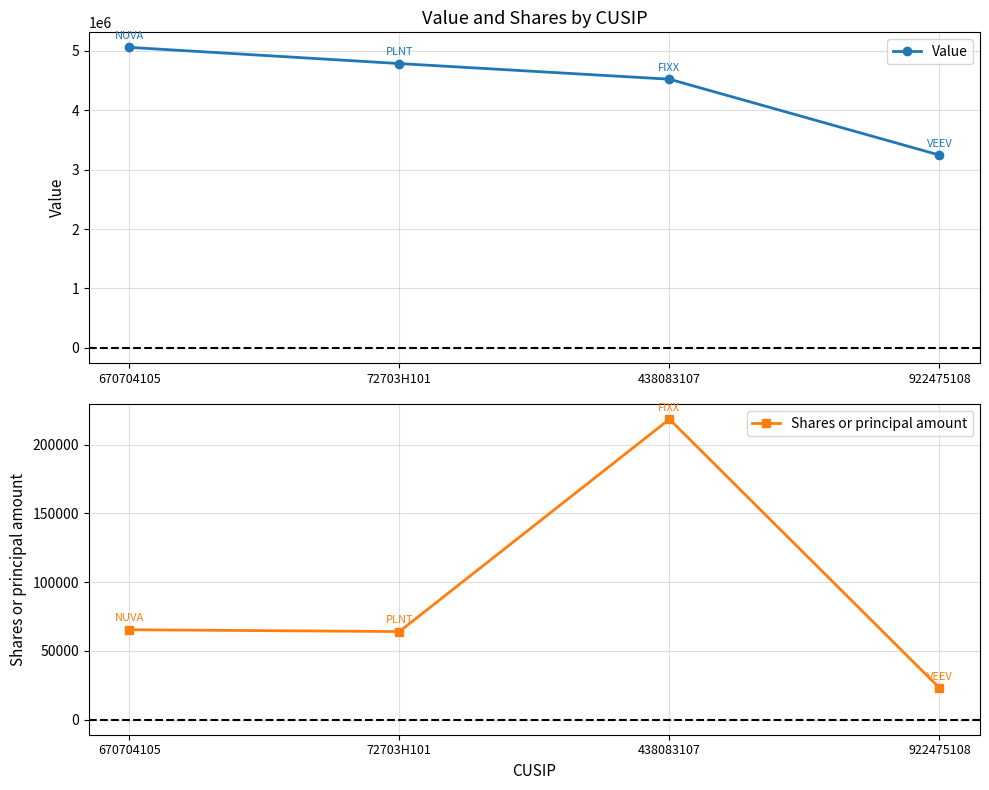

What is the greatest value displayed?

5059000